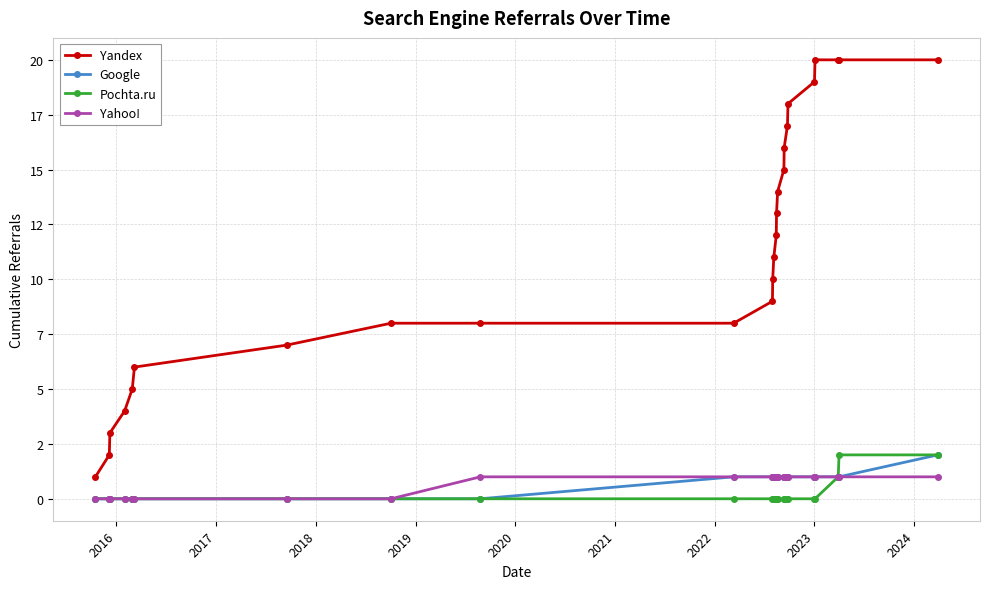

What are all the series names shown in the legend?

Yandex, Google, Pochta.ru, Yahoo!